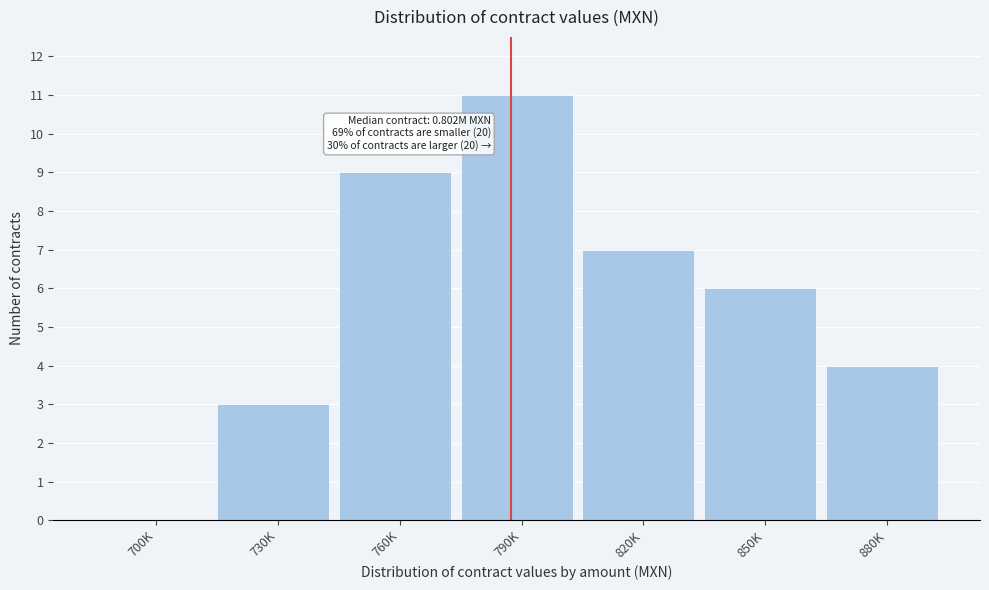

Reading right to left, transcribe all the data shown in this chart.

880K=4	850K=6	820K=7	790K=11	760K=9	730K=3	700K=0